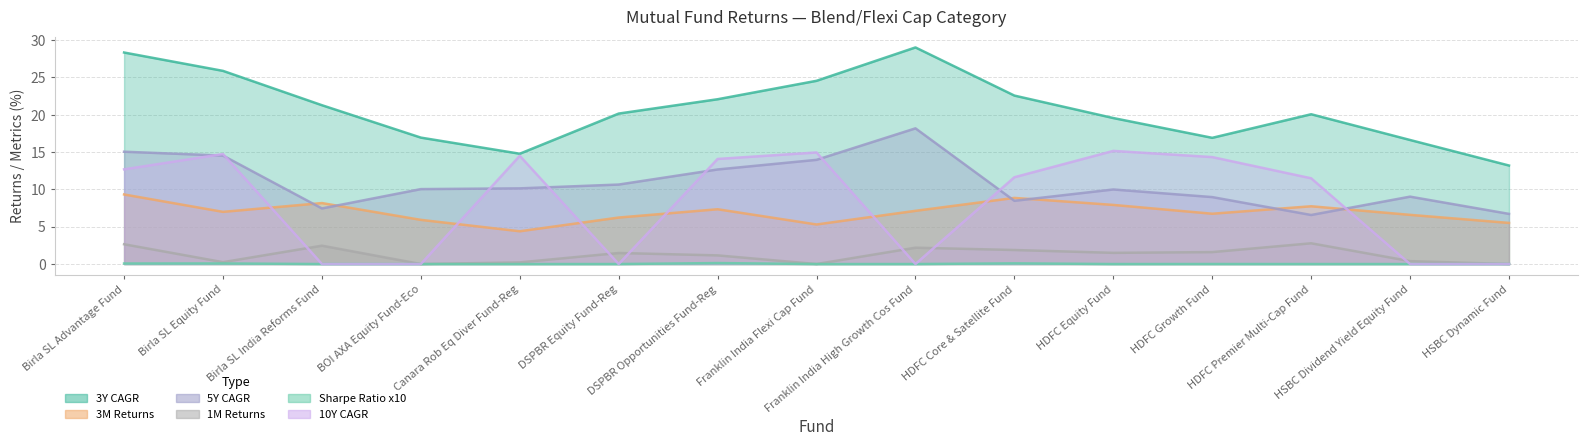

Reading left to right, extract all data points from this chart.

3Y CAGR: 28.3	25.9	21.3	16.9	14.8	20.2	22.1	24.6	29.0	22.6	19.6	16.9	20.1	16.6	13.2
3M Returns: 9.3	7.0	8.2	5.9	4.4	6.2	7.3	5.3	7.1	8.9	7.9	6.7	7.7	6.6	5.5
5Y CAGR: 15.1	14.5	7.5	10.0	10.1	10.7	12.7	14.0	18.2	8.5	10.0	9.0	6.6	9.0	6.7
1M Returns: 2.6	0.2	2.5	0.0	0.2	1.5	1.2	0.0	2.2	1.9	1.5	1.6	2.8	0.4	0.0
10Y CAGR: 12.7	14.7	0.0	0.0	14.5	0.0	14.1	14.9	0.0	11.6	15.2	14.3	11.5	0.0	0.0